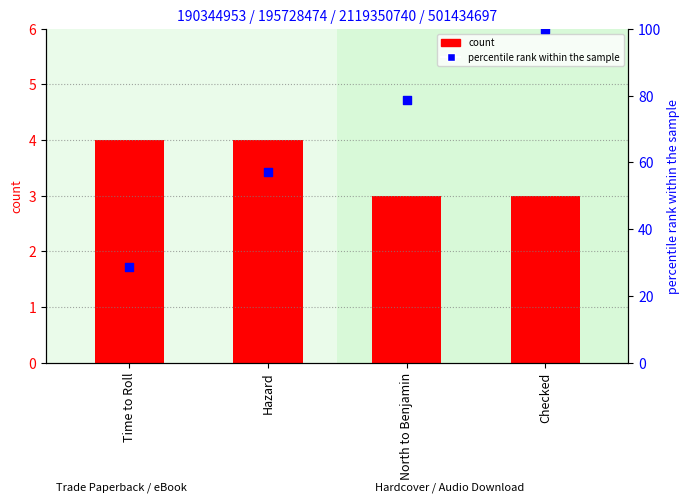

Which series has the largest total across all categories?

percentile rank within the sample